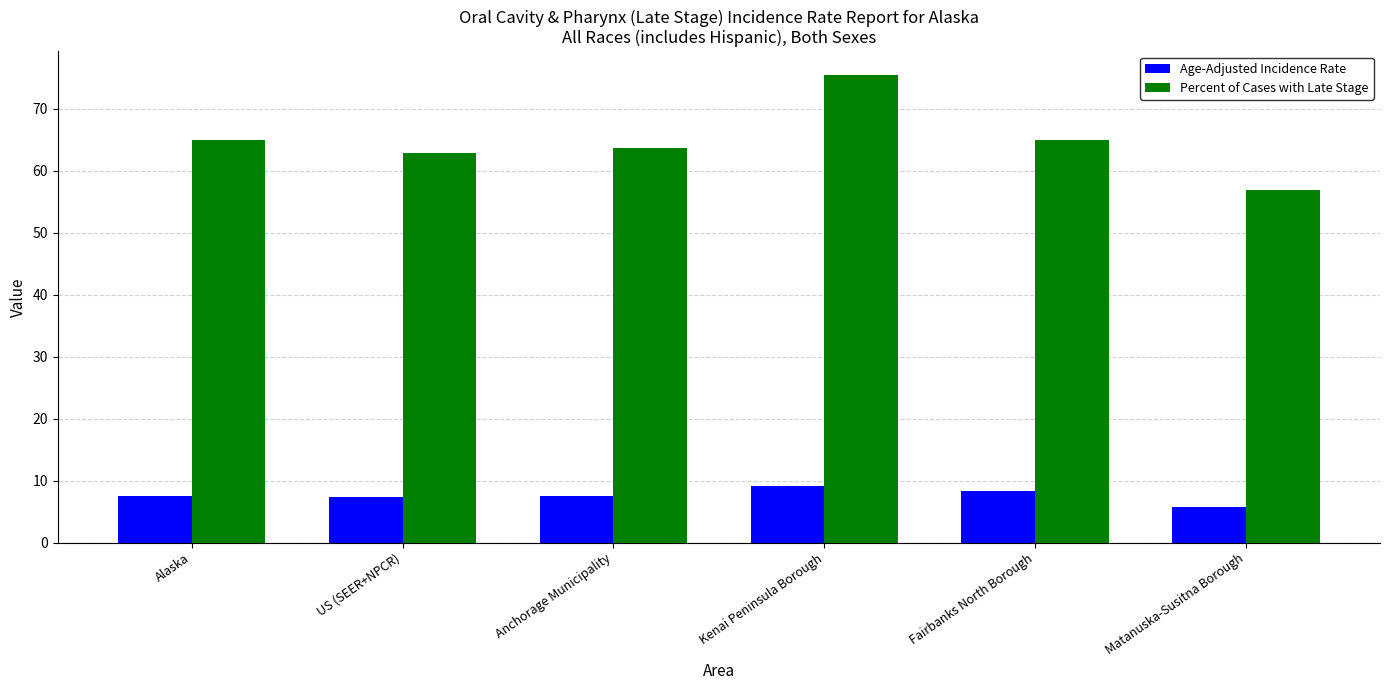

What is the greatest value displayed?

75.5